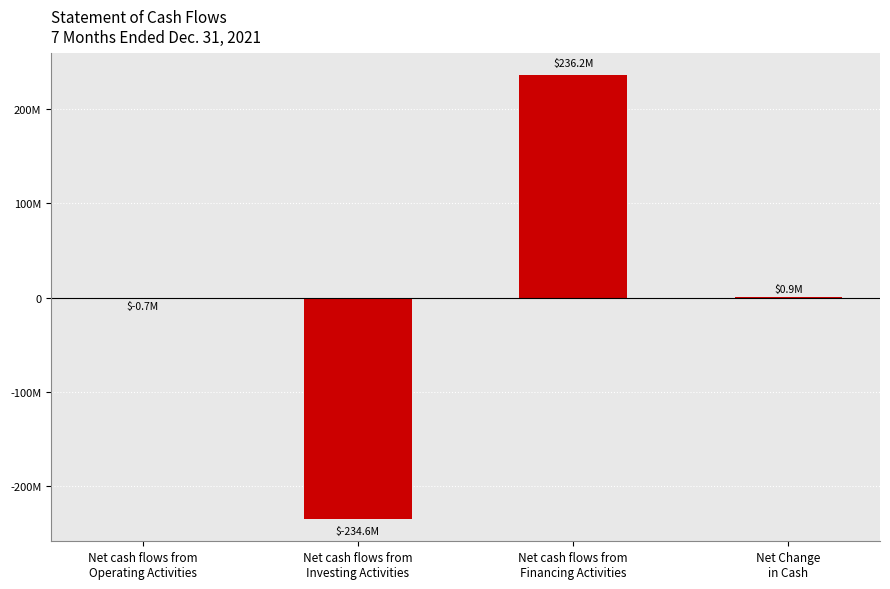

What is the maximum value shown in the chart?

236158182